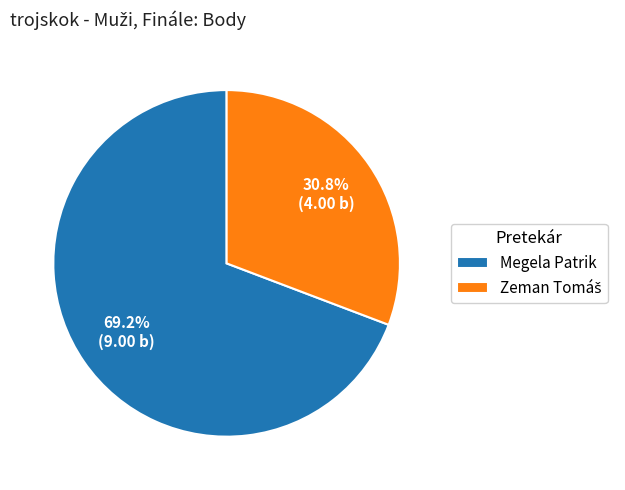

How much of the chart is everything except Megela Patrik?

30.8%